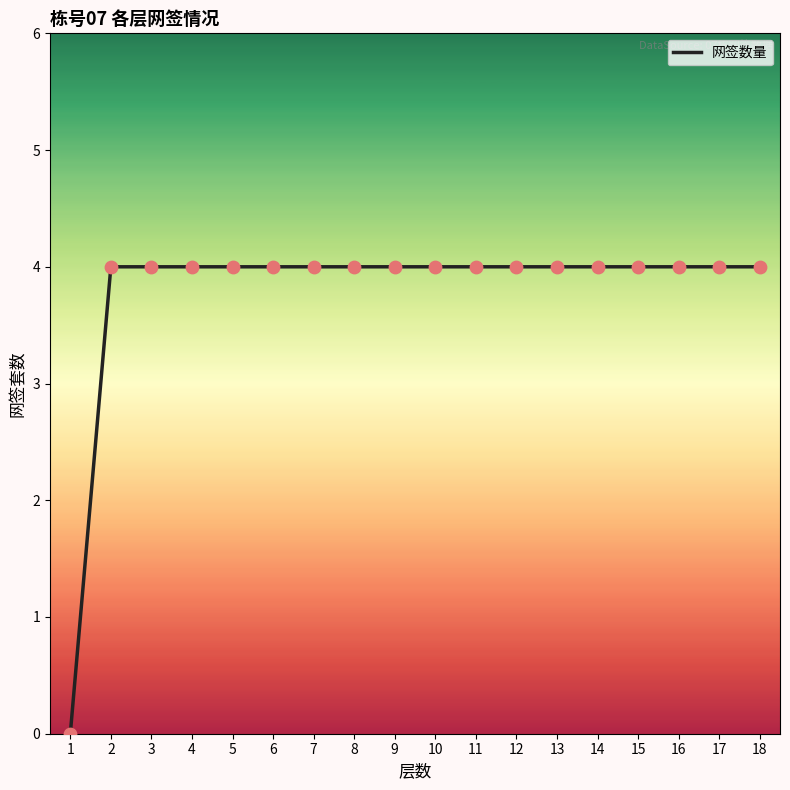

Approximately how many times larger is the value at 15 compared to 13?

1.0